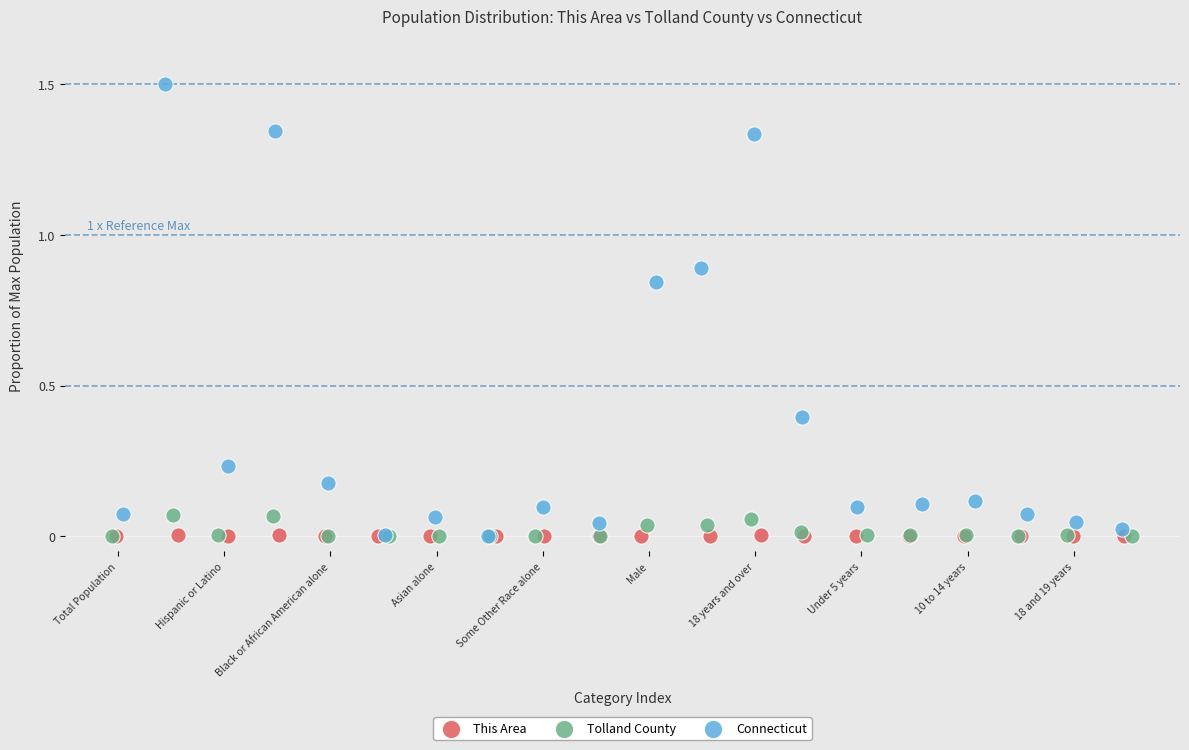

Which series has the widest spread of Y values?

Connecticut